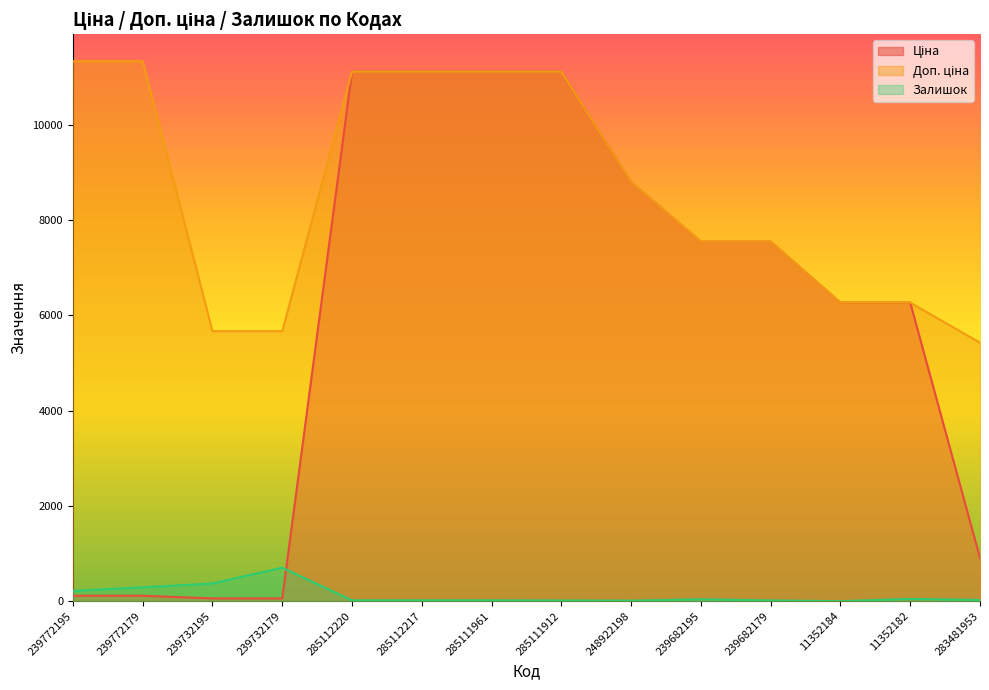

At how many categories does at least one series exceed 3527?

14